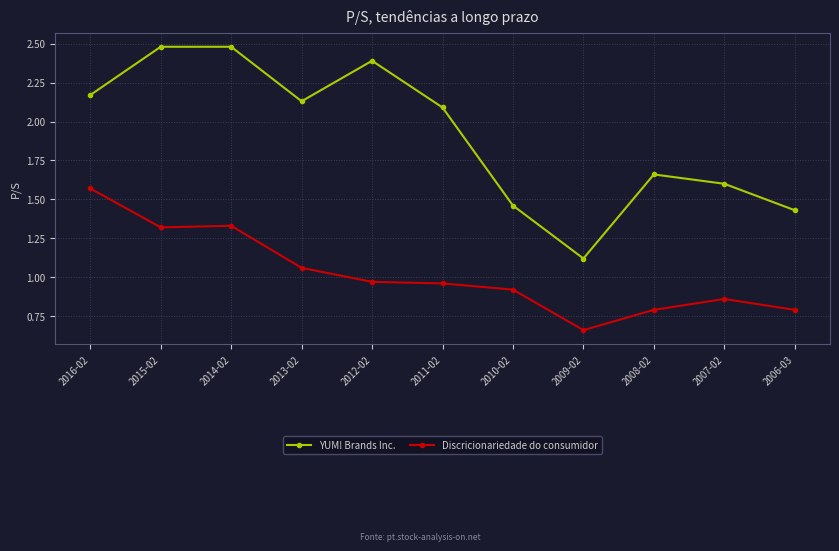

Which series has the largest total across all categories?

YUM! Brands Inc.